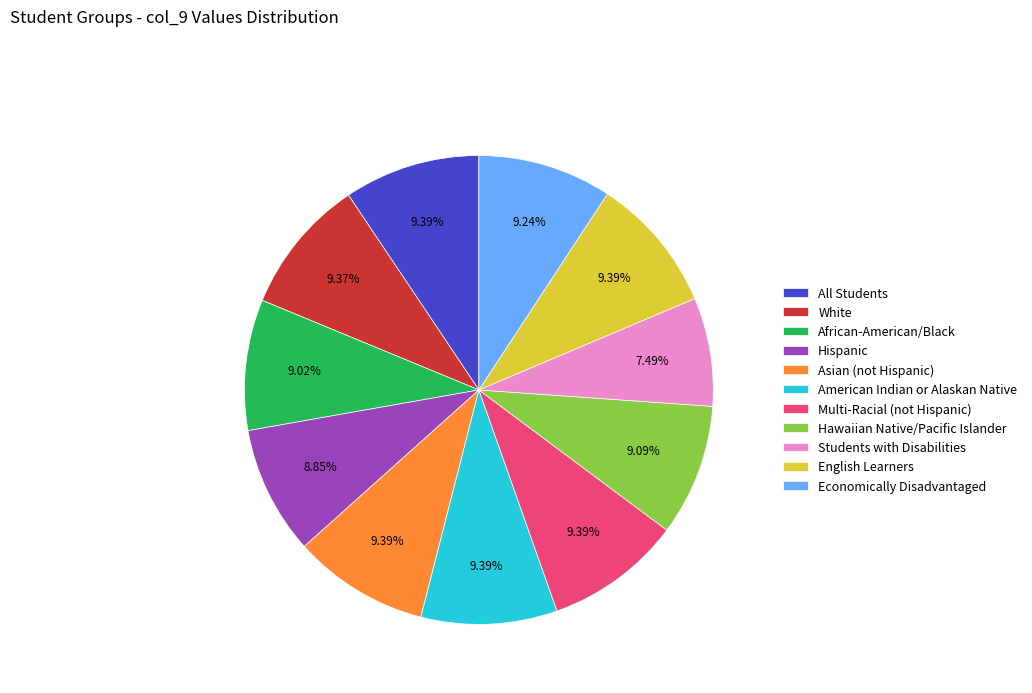

What percentage is NOT represented by African-American/Black?

91.0%